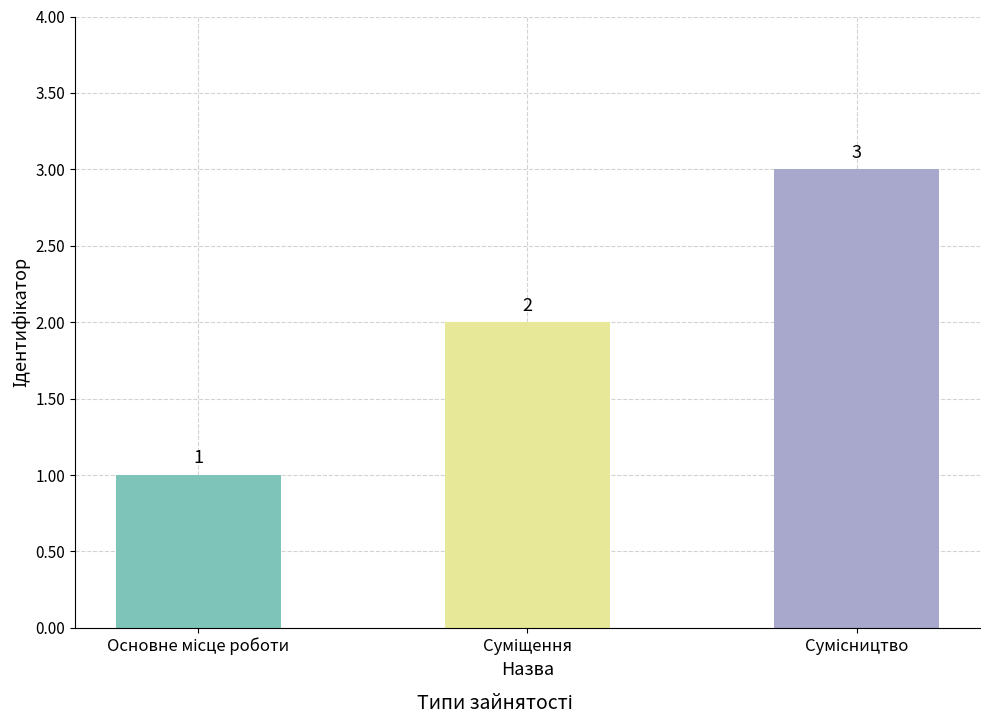

Count the values in the range 1 to 3.

3